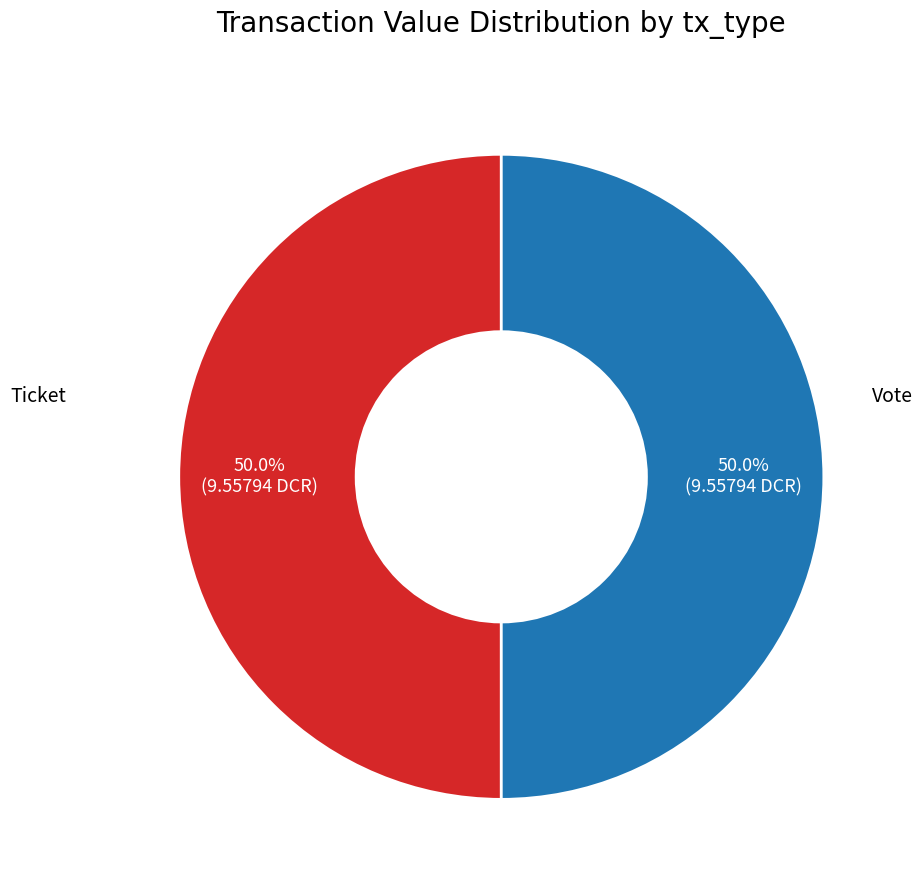

Rank the categories by value from highest to lowest.

Vote (io_index=1), Ticket (io_index=0)